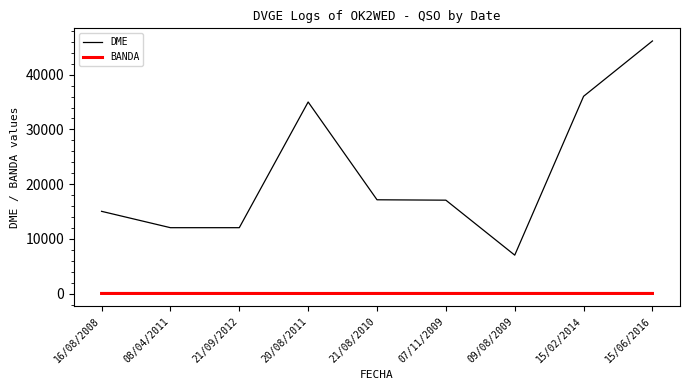

Which series has the widest spread of values?

DME